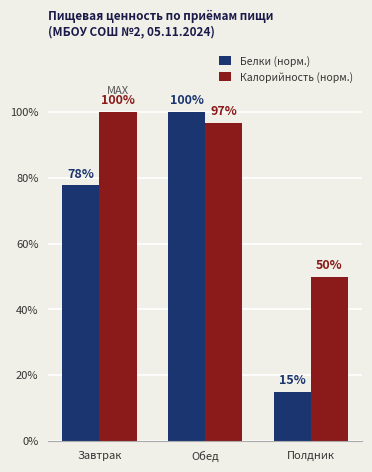

Which series has the largest total across all categories?

Калорийность (норм.)